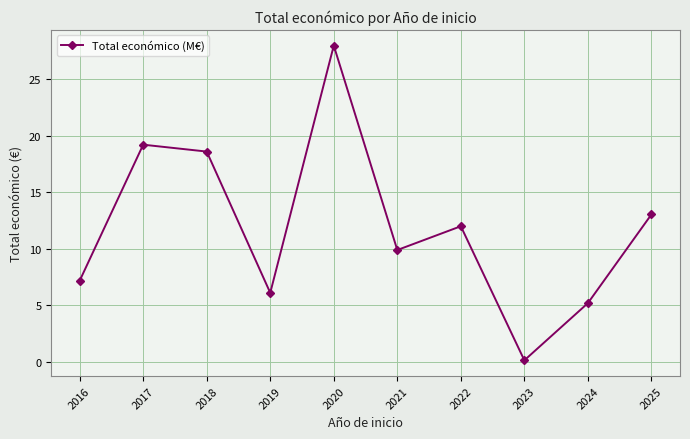

Between 2022 and 2018, which is larger?

2018